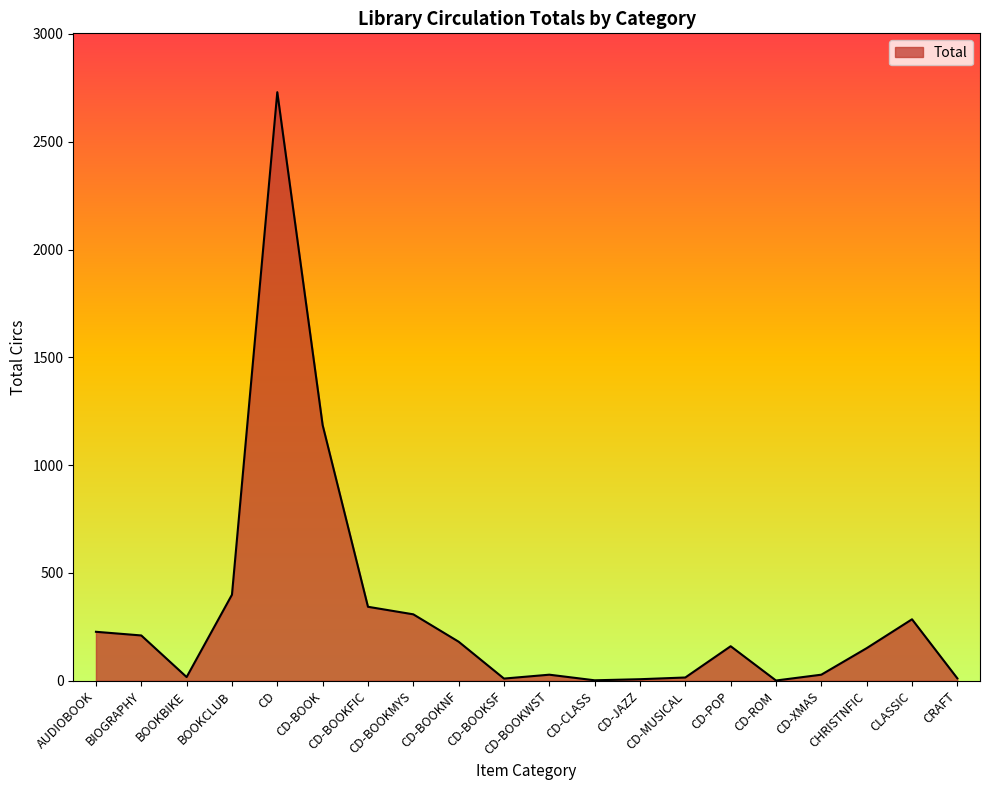

What is the maximum value shown in the chart?

2730